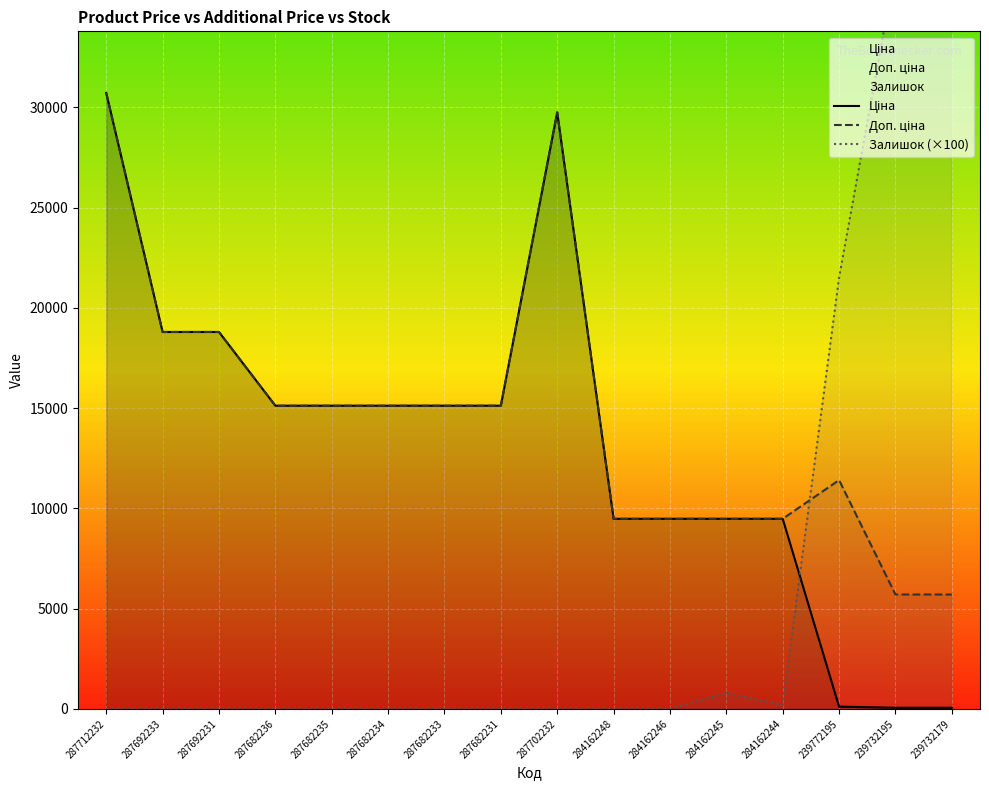

What is the label of the 6th point from the left?

287682234